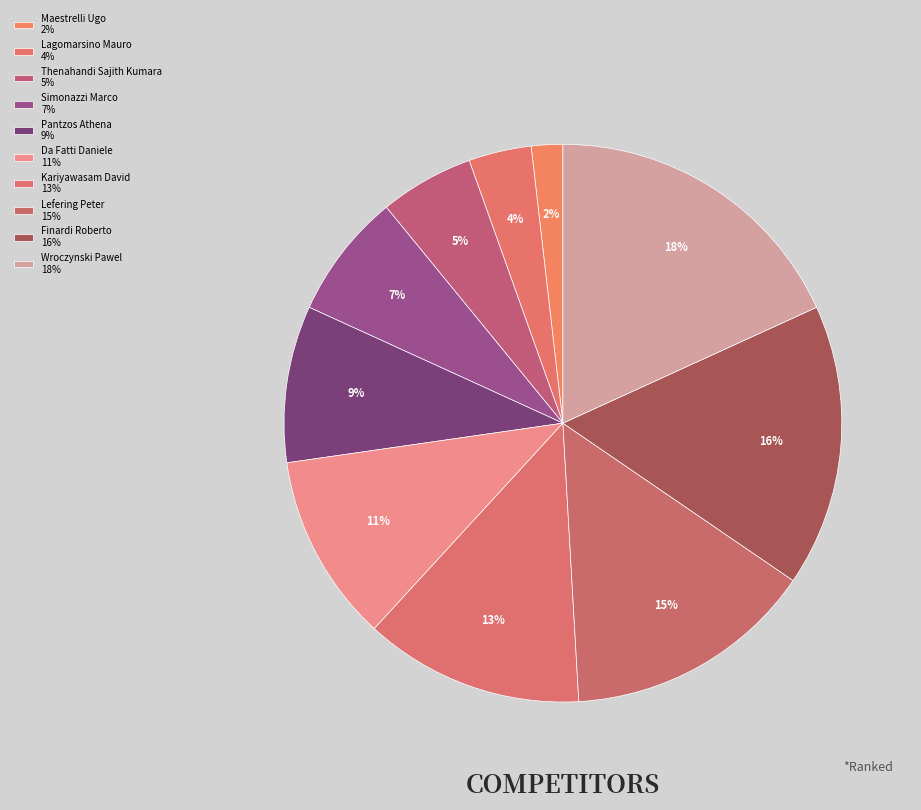

How many slices are in this pie chart?

10